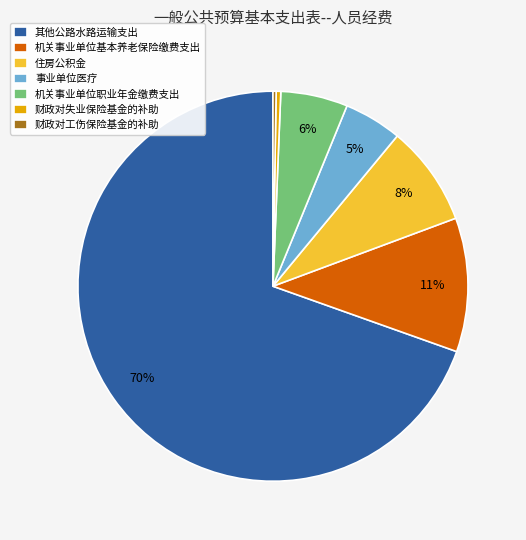

What is the largest slice in the pie chart?

其他公路水路运输支出